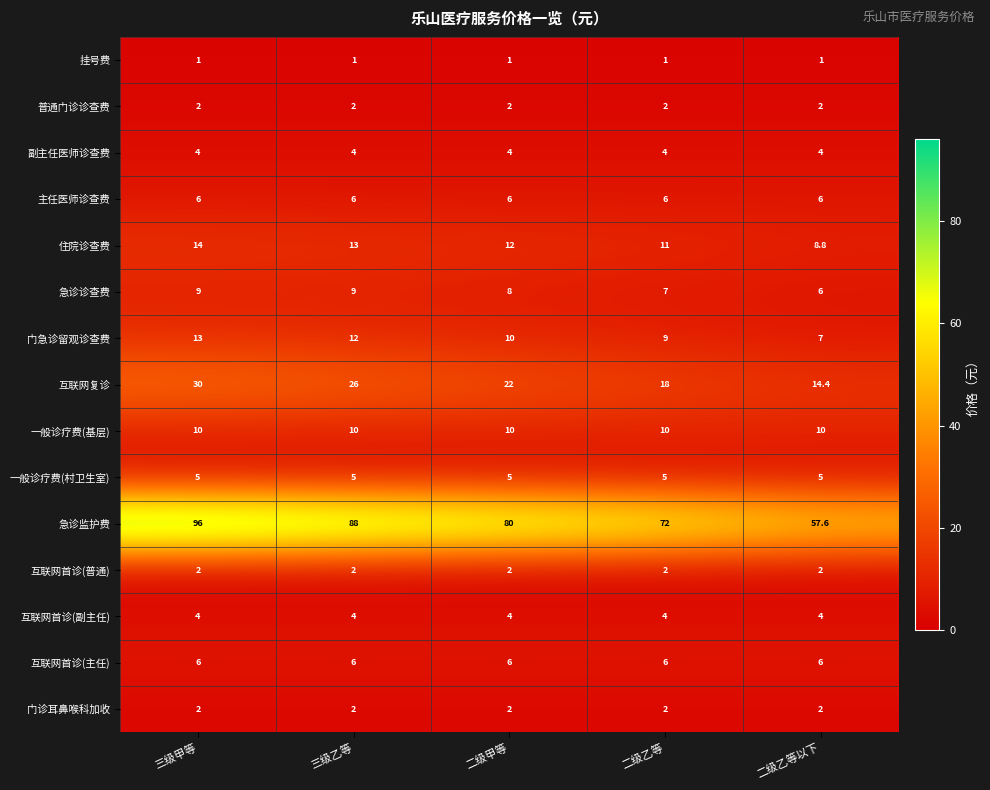

At which category is the sum across all series the highest?

三级甲等